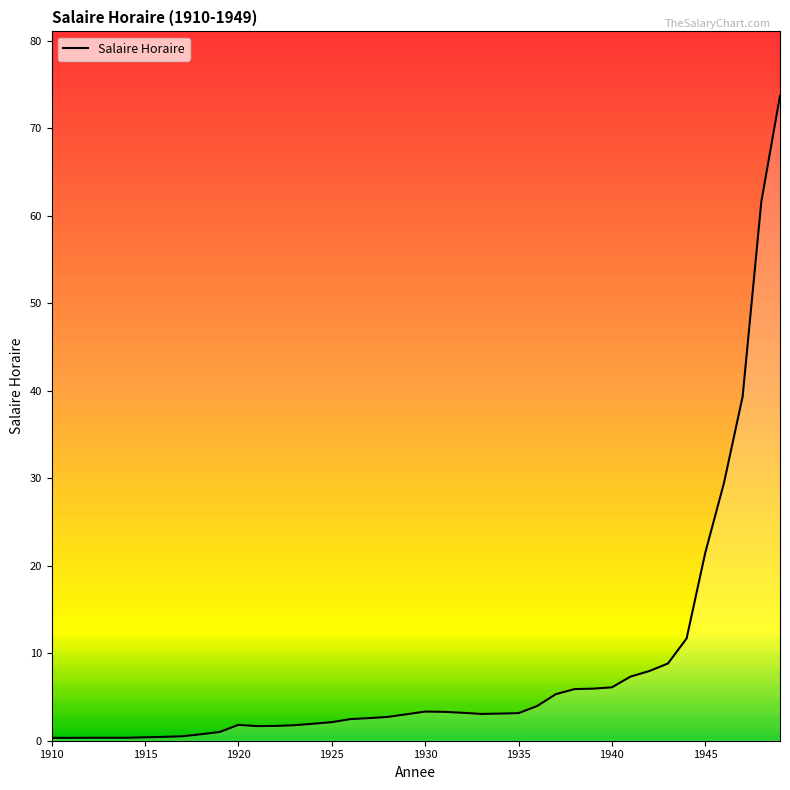

What is the maximum value shown in the chart?

73.7